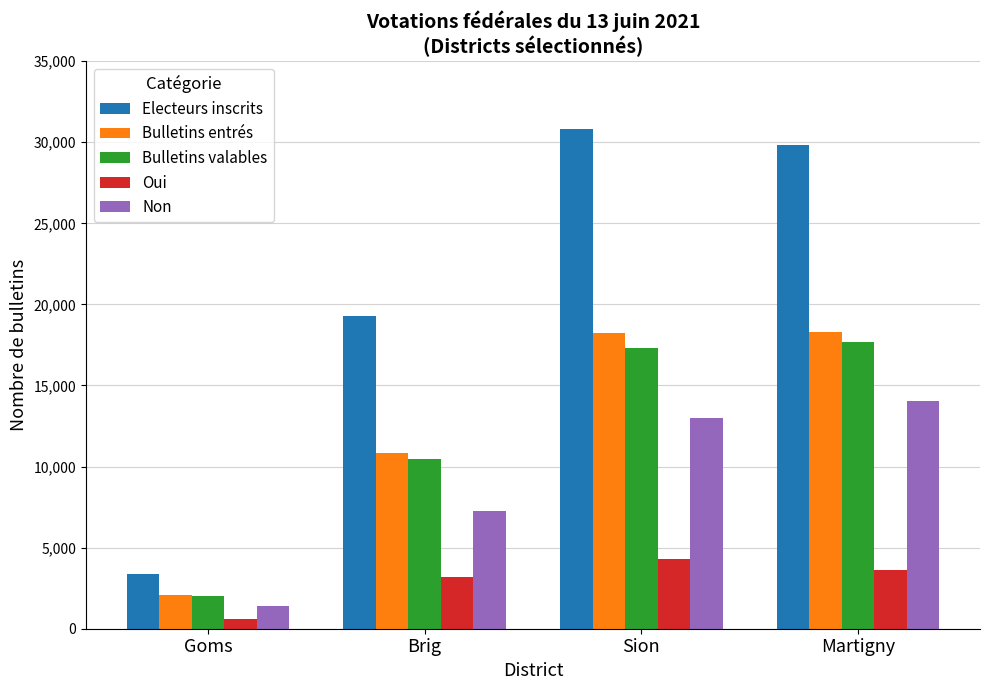

The Oui series shows 3630 at Martigny. True or false?

True